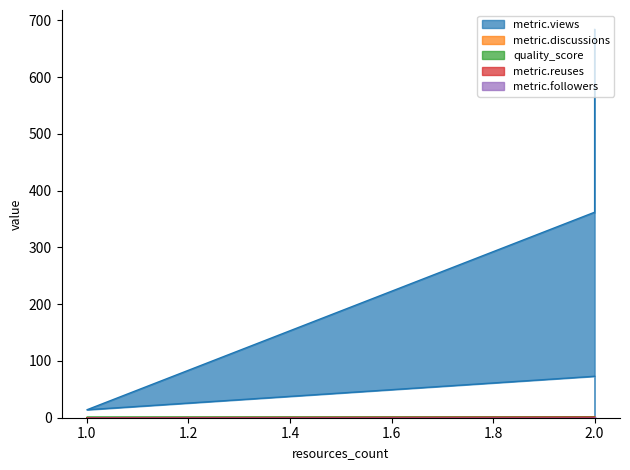

At which label is metric.discussions closest to 1?

2